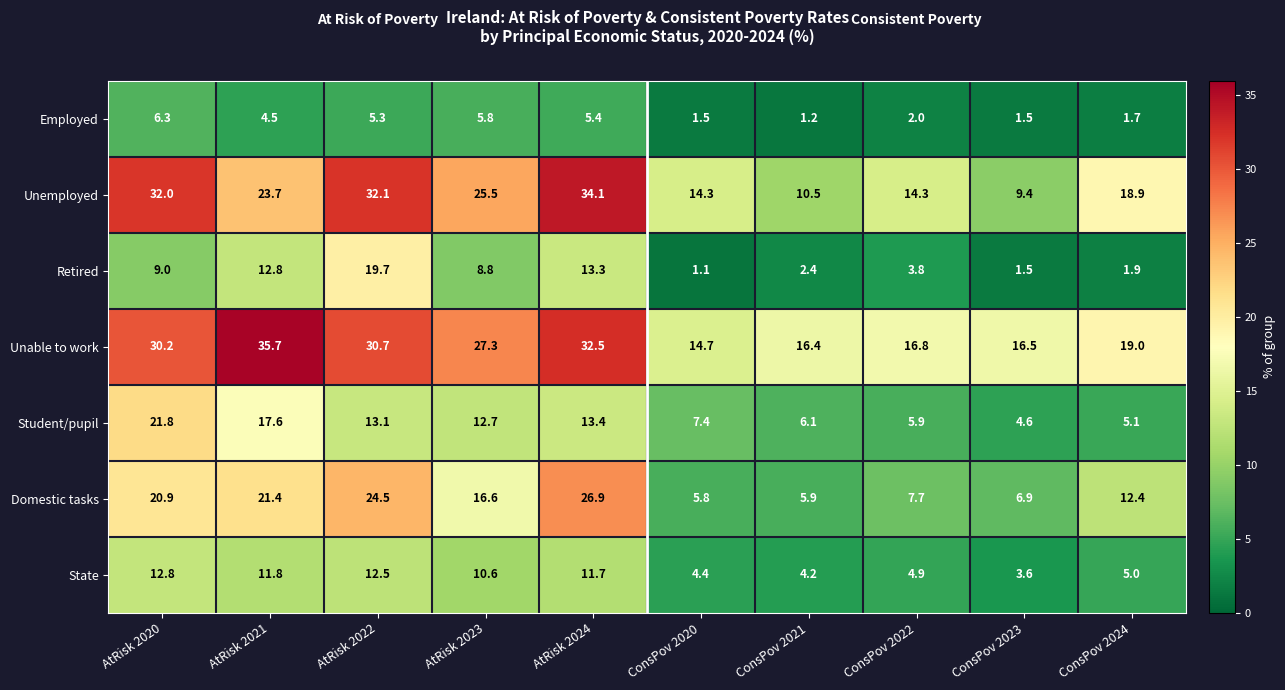

What is the total value across all series at ConsPov 2023?

44.0